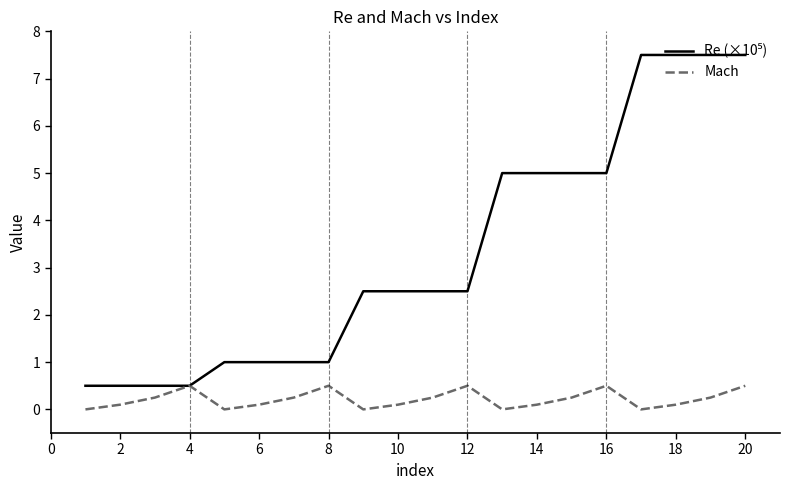

What is the maximum value shown in the chart?

7.5